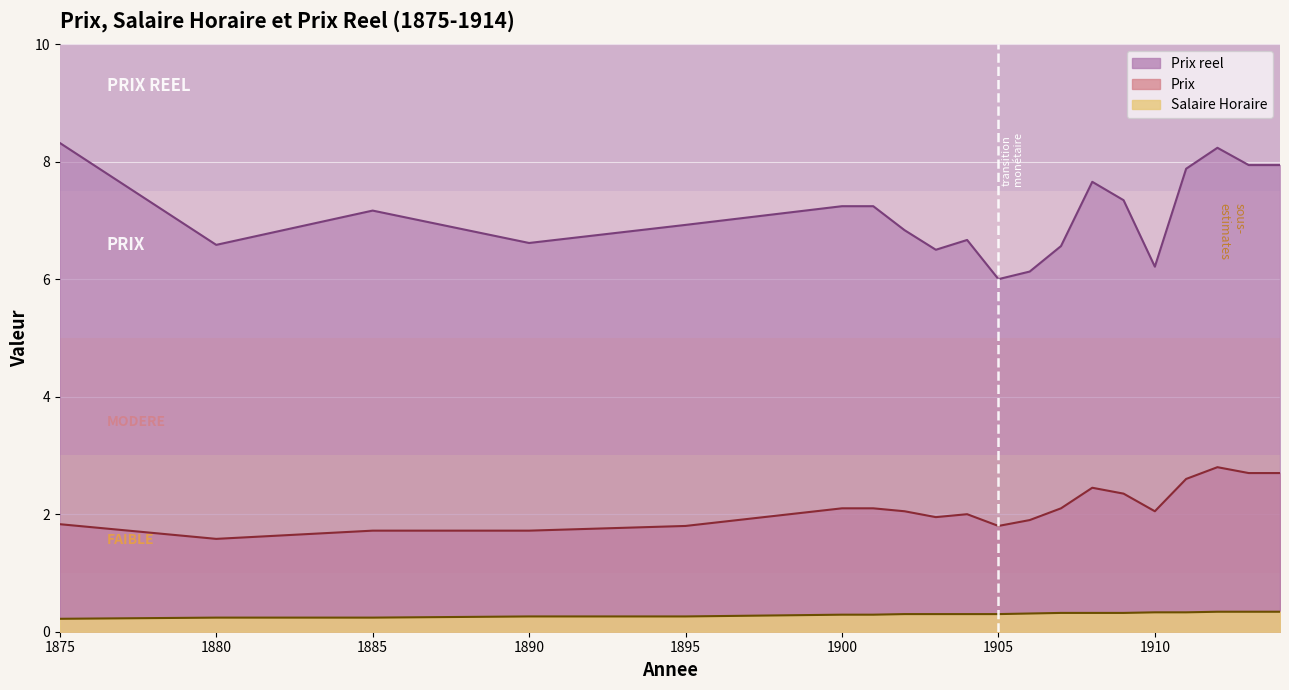

True or false: Salaire Horaire and Prix cross at least once.

False